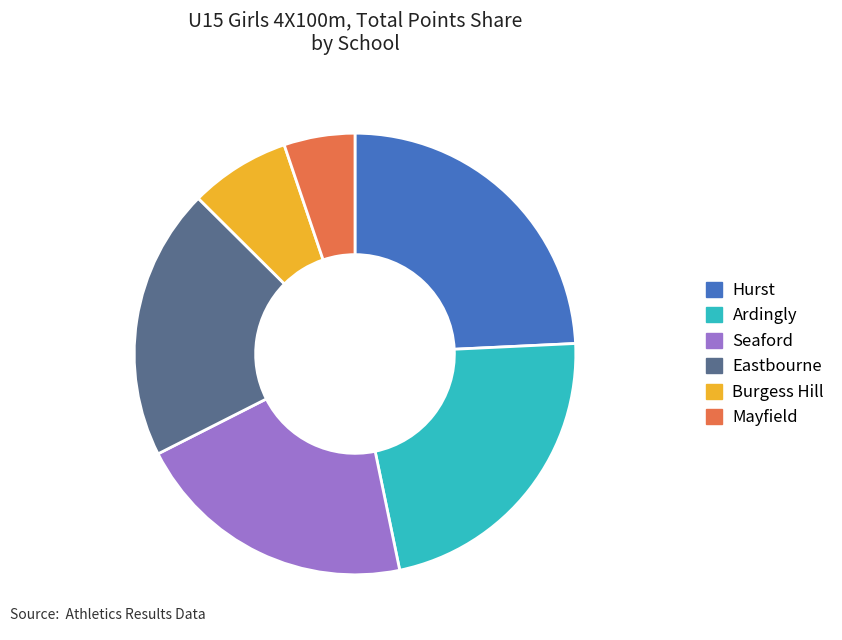

The Seaford slice represents 21% of the pie. True or false?

True